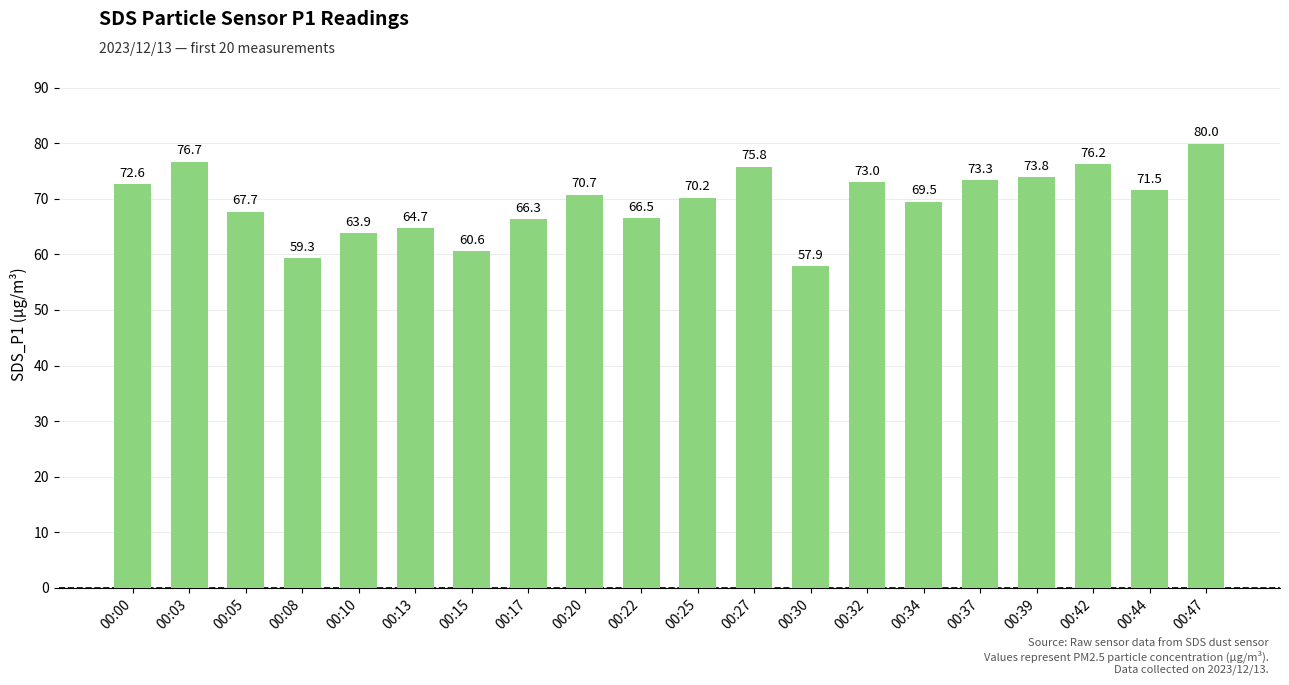

What is the average value?

69.5